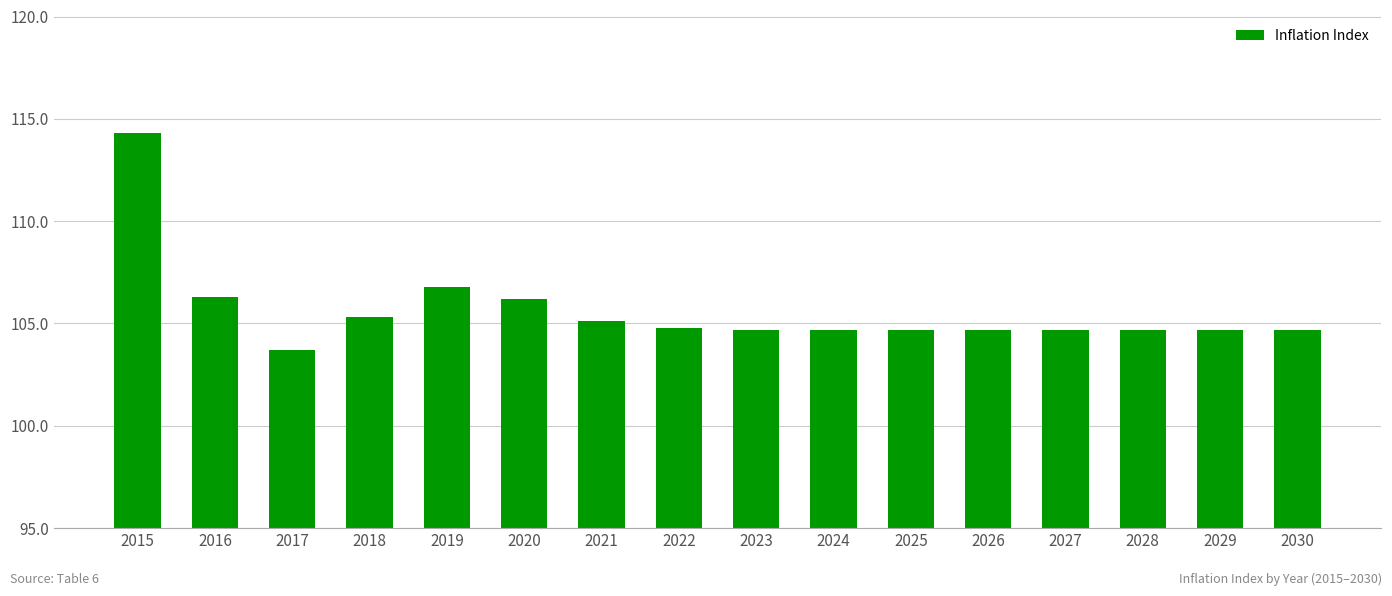

What is the change in value from 2015 to 2017?

-10.6